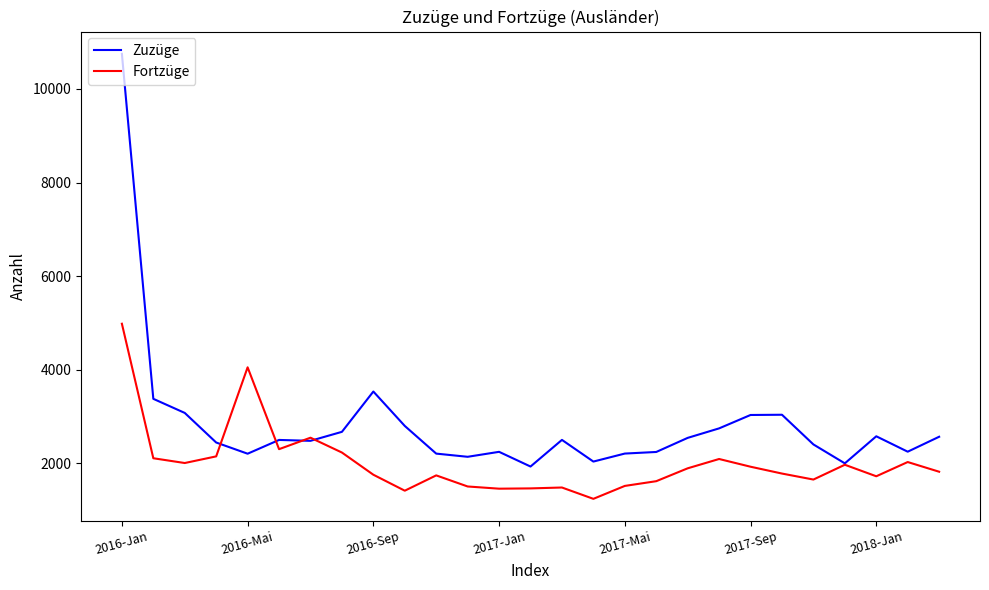

What is the lowest value of the Zuzüge series?

1935